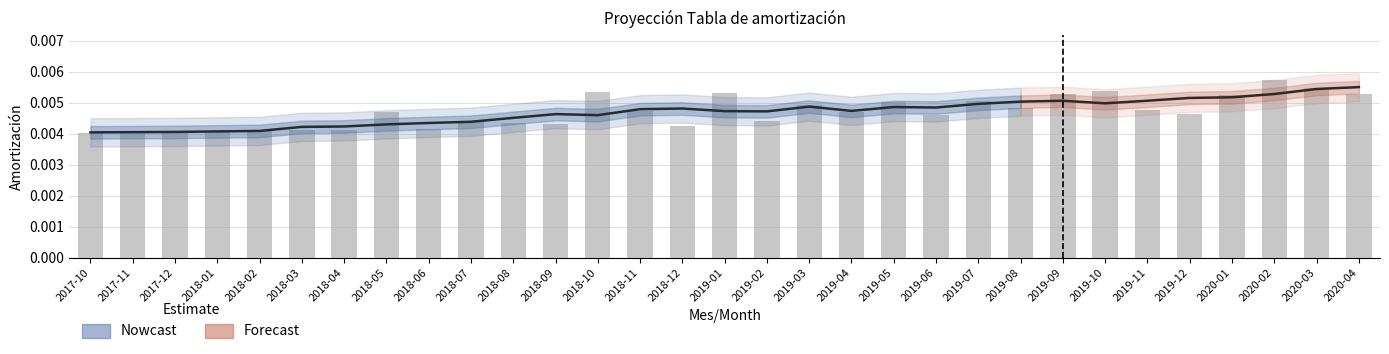

Reading left to right, transcribe all the data shown in this chart.

2017-10=0.0	2017-11=0.0	2017-12=0.0	2018-01=0.0	2018-02=0.0	2018-03=0.0	2018-04=0.0	2018-05=0.0	2018-06=0.0	2018-07=0.0	2018-08=0.0	2018-09=0.0	2018-10=0.0	2018-11=0.0	2018-12=0.0	2019-01=0.0	2019-02=0.0	2019-03=0.0	2019-04=0.0	2019-05=0.0	2019-06=0.0	2019-07=0.0	2019-08=0.0	2019-09=0.0	2019-10=0.0	2019-11=0.0	2019-12=0.0	2020-01=0.0	2020-02=0.0	2020-03=0.0	2020-04=0.0